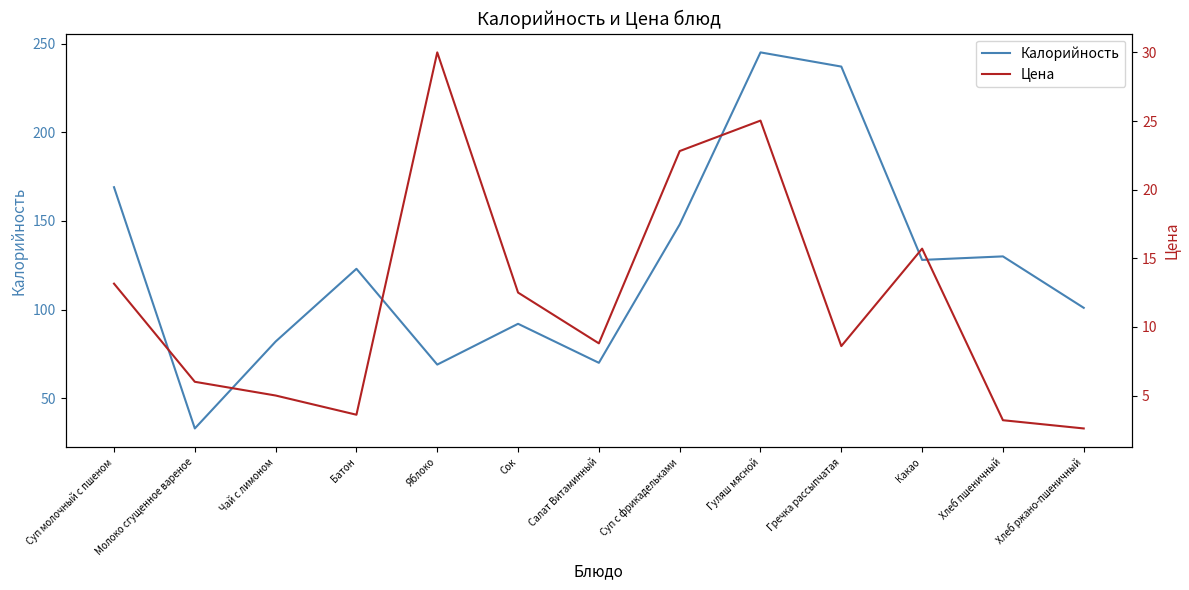

Between Суп с фрикадельками and Молоко сгущенное вареное, which is larger?

Суп с фрикадельками